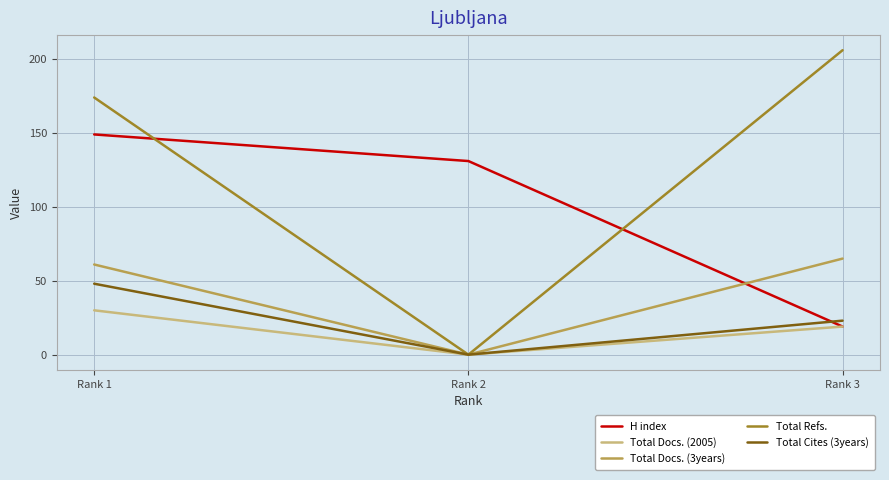

Which category has the lowest value in the Total Docs. (2005) series?

Rank 2